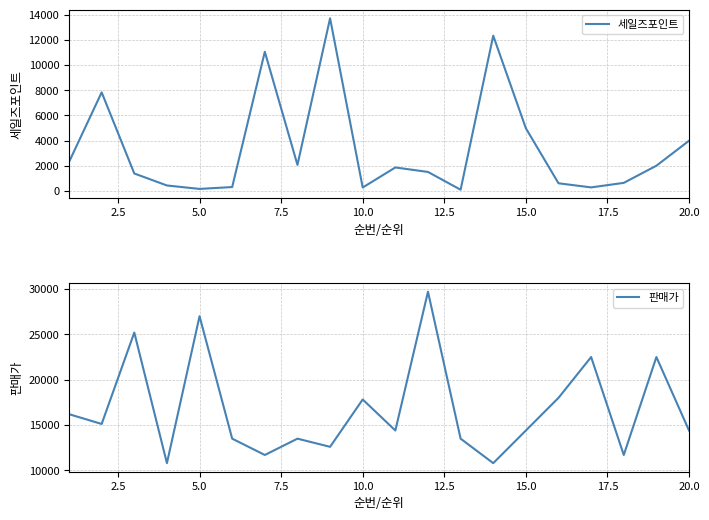

Count the number of data series in this chart.

2